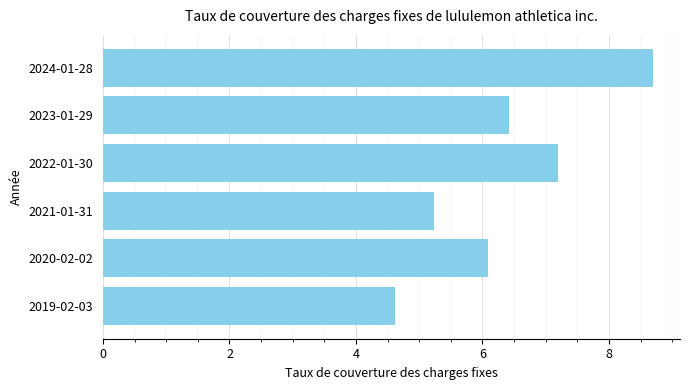

Reading bottom to top, transcribe all the data shown in this chart.

4.6	6.1	5.2	7.2	6.4	8.7